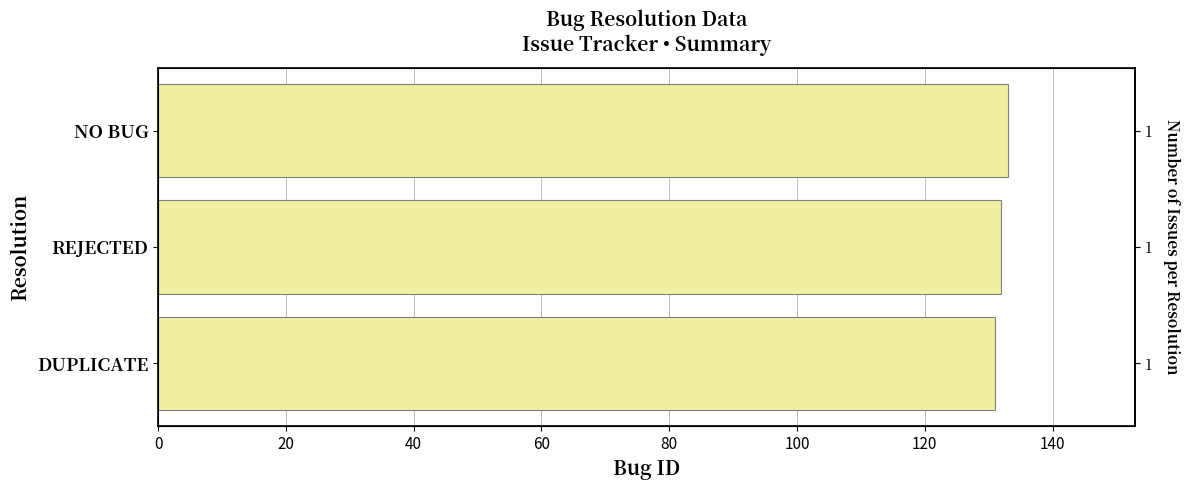

How many data points are above 132?

1